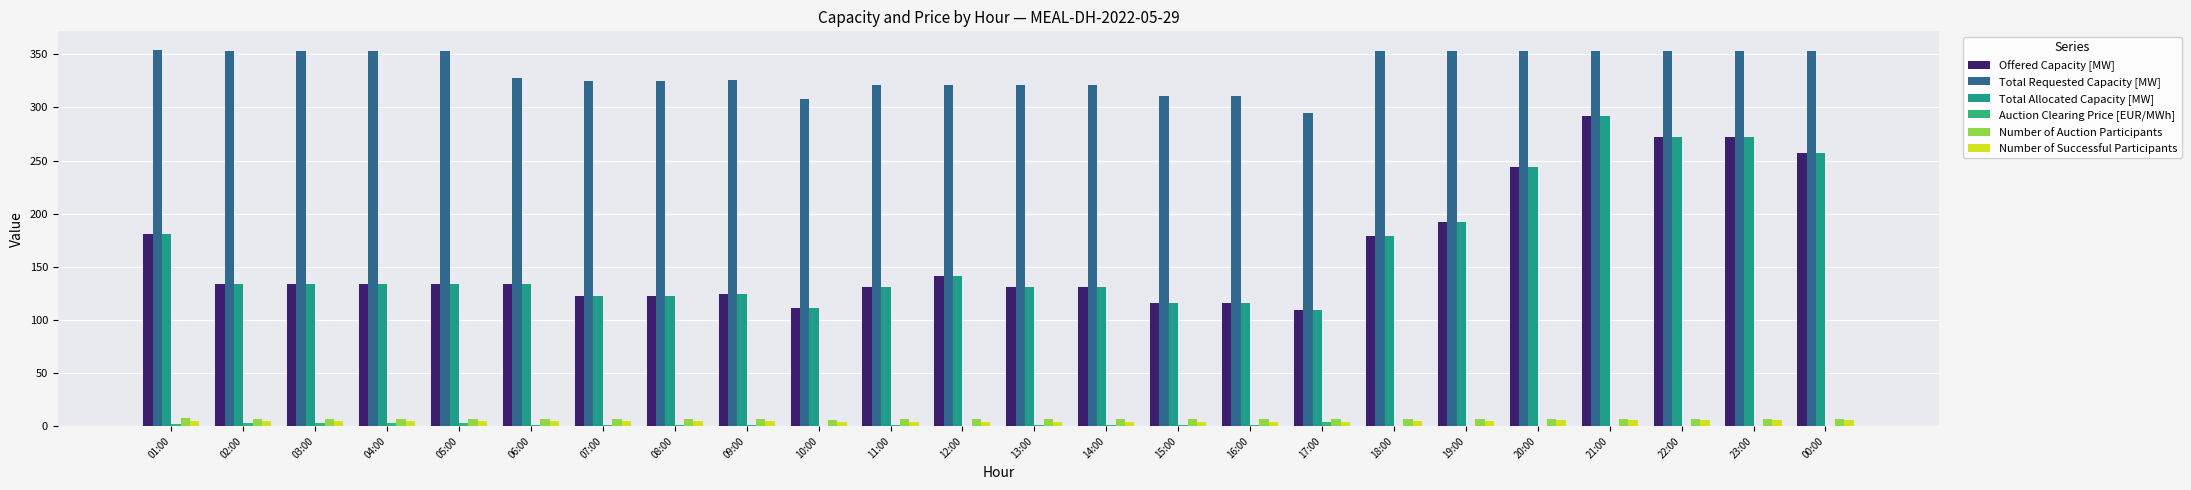

How many groups of bars are there?

24